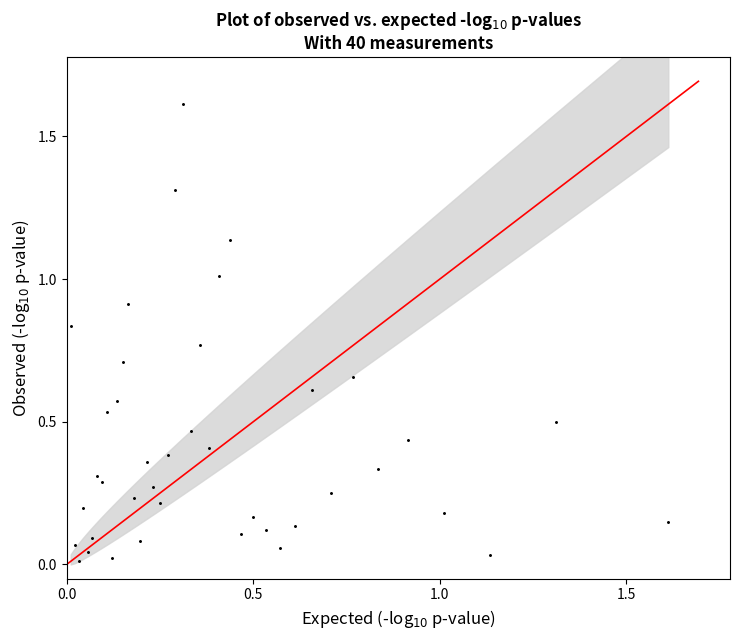

What is the range of X values (max minus min)?

1.6